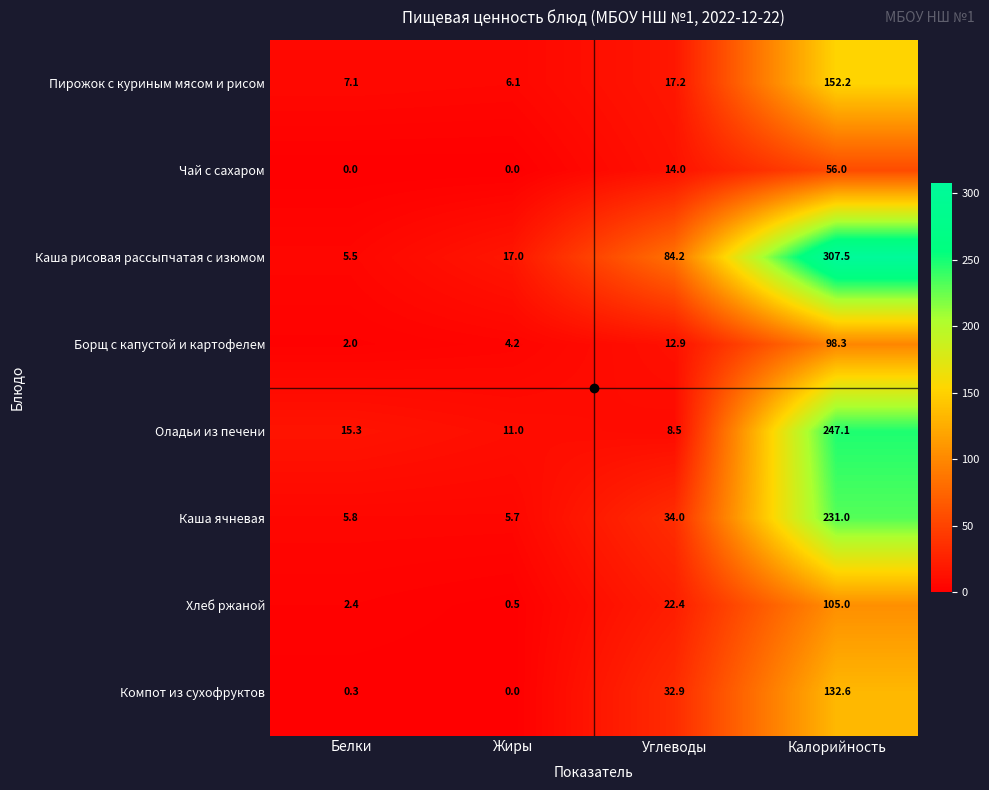

Rank the series at Углеводы from lowest to highest value.

Оладьи из печени, Борщ с капустой и картофелем, Чай с сахаром, Пирожок с куриным мясом и рисом, Хлеб ржаной, Компот из сухофруктов, Каша ячневая, Каша рисовая рассыпчатая с изюмом